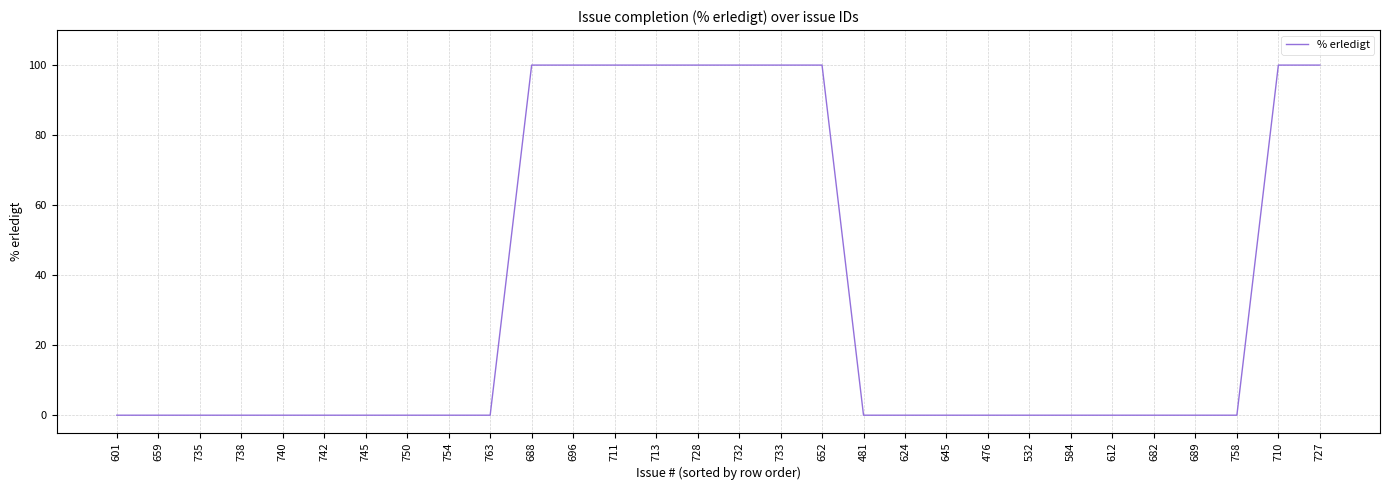

What position from the left is 476?

22